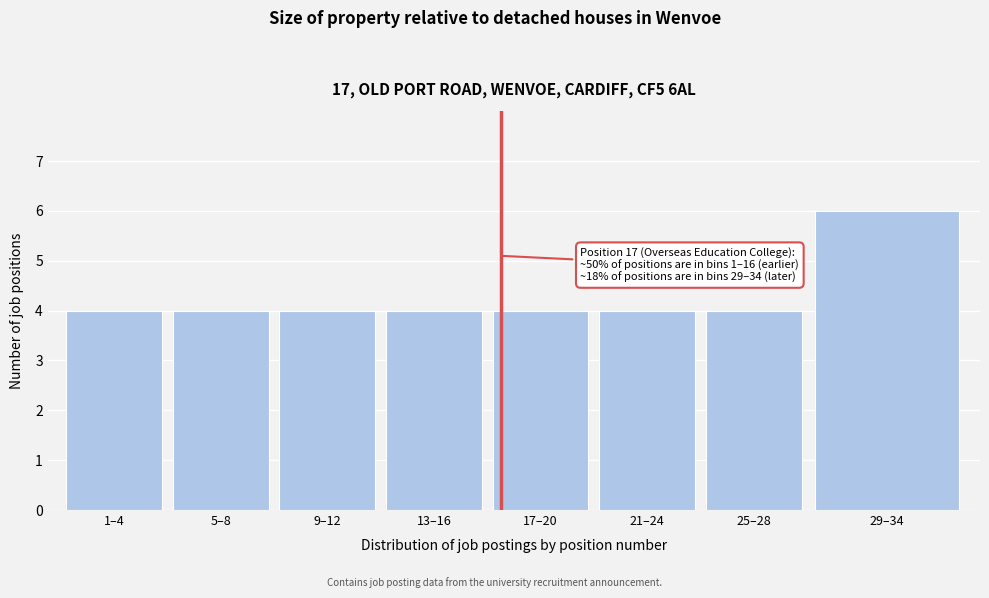

Reading left to right, list all the values displayed in this chart.

4	4	4	4	4	4	4	6